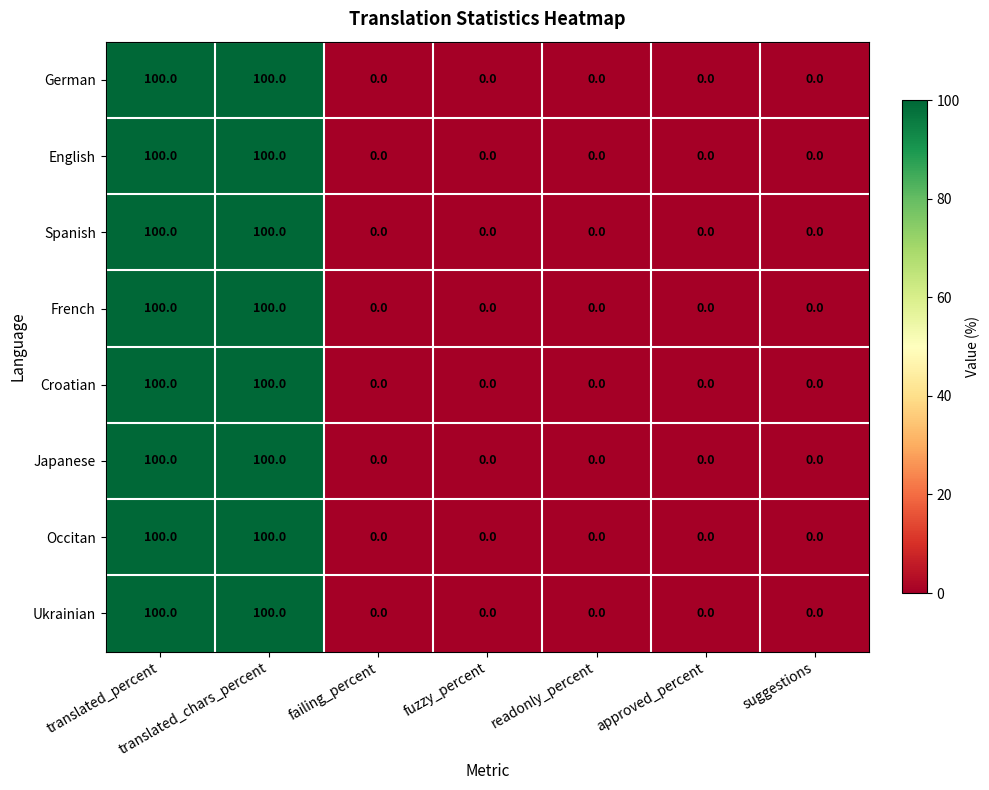

What is the greatest value displayed?

100